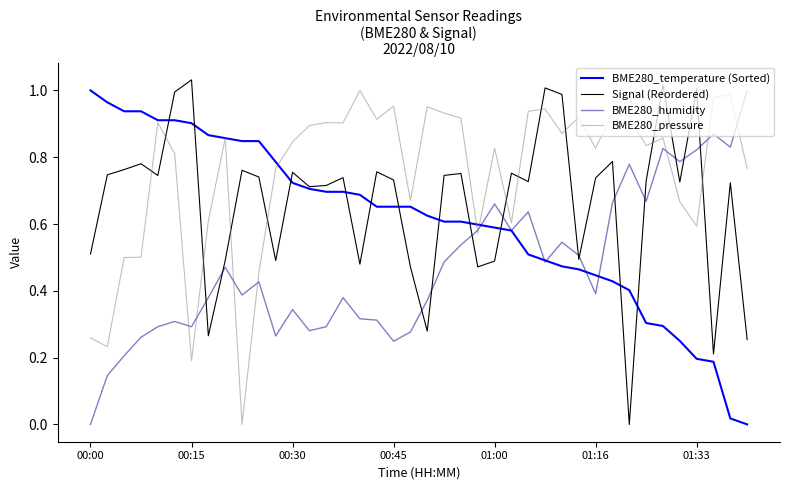

Which series has the largest total across all categories?

BME280_pressure